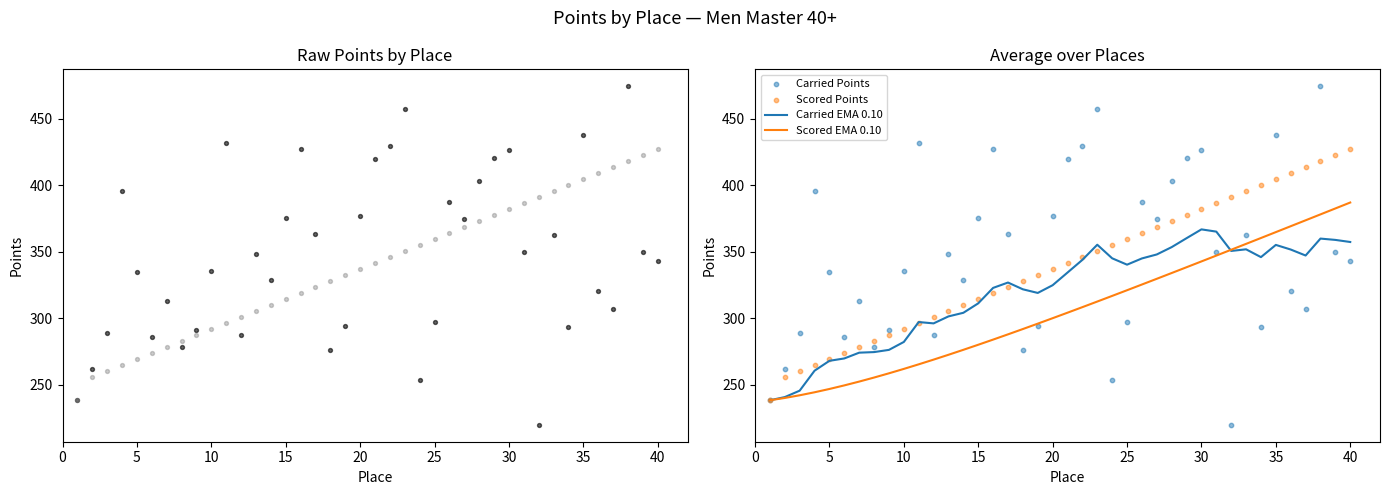

Which series has the largest total across all categories?

Carried Points